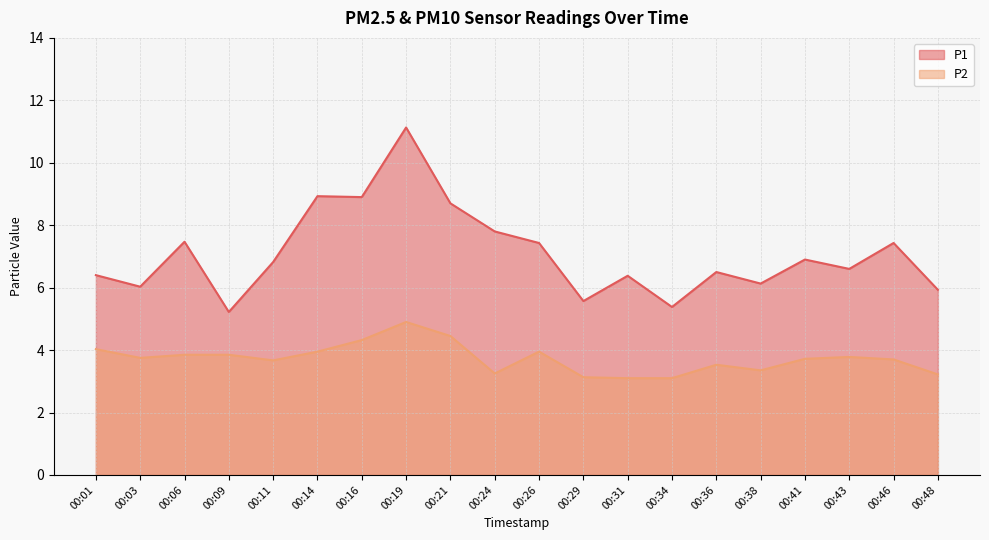

What is the difference between the maximum and minimum values in the P2 series?

1.8